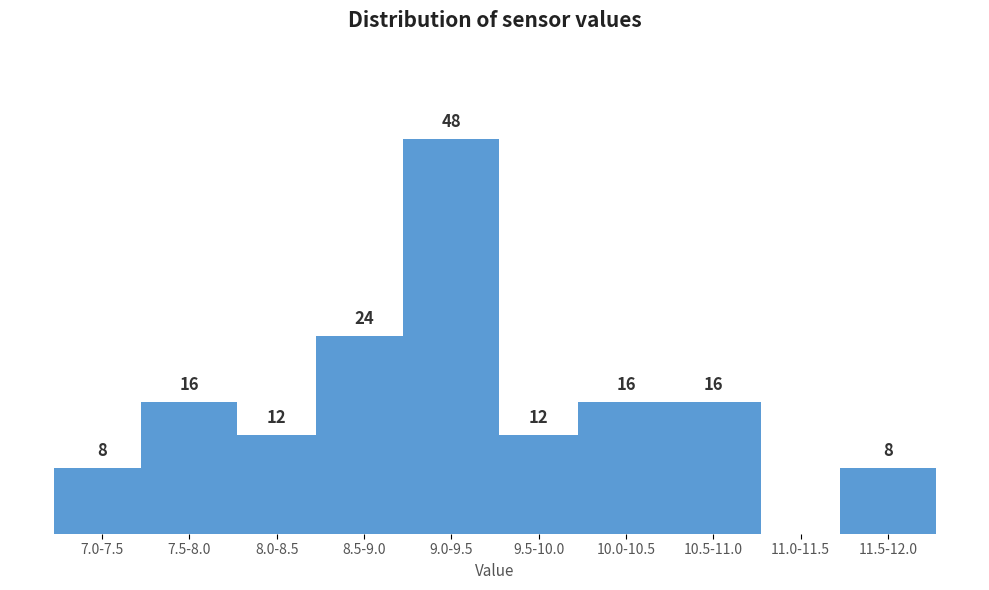

Which label corresponds to the largest value in the chart?

9.0-9.5